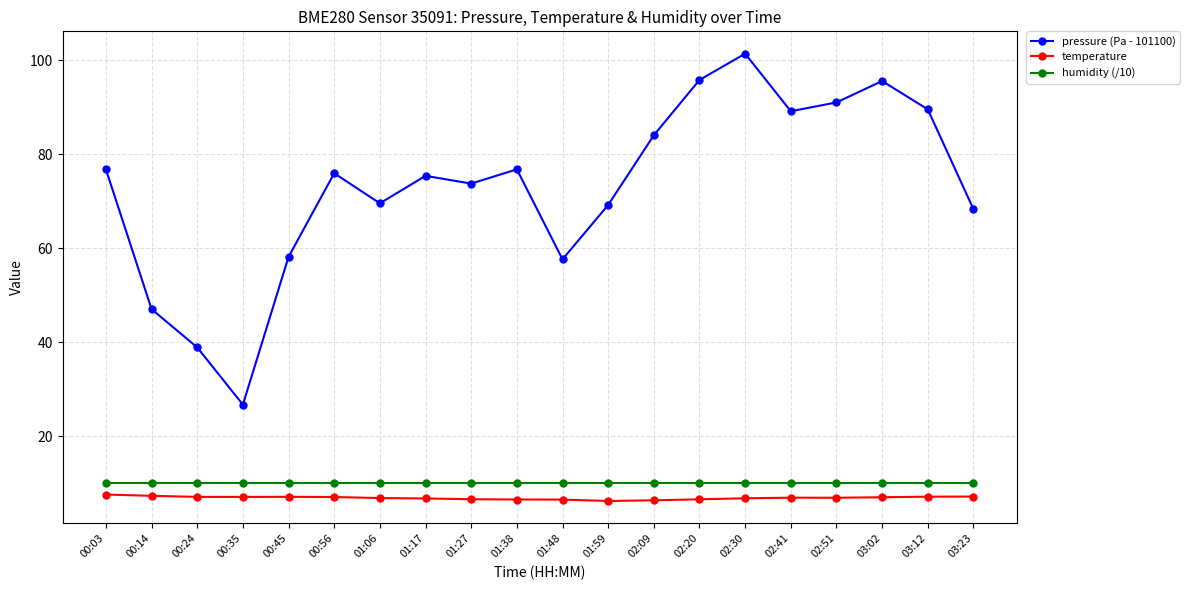

What is the label of the 17th point from the right?

00:35